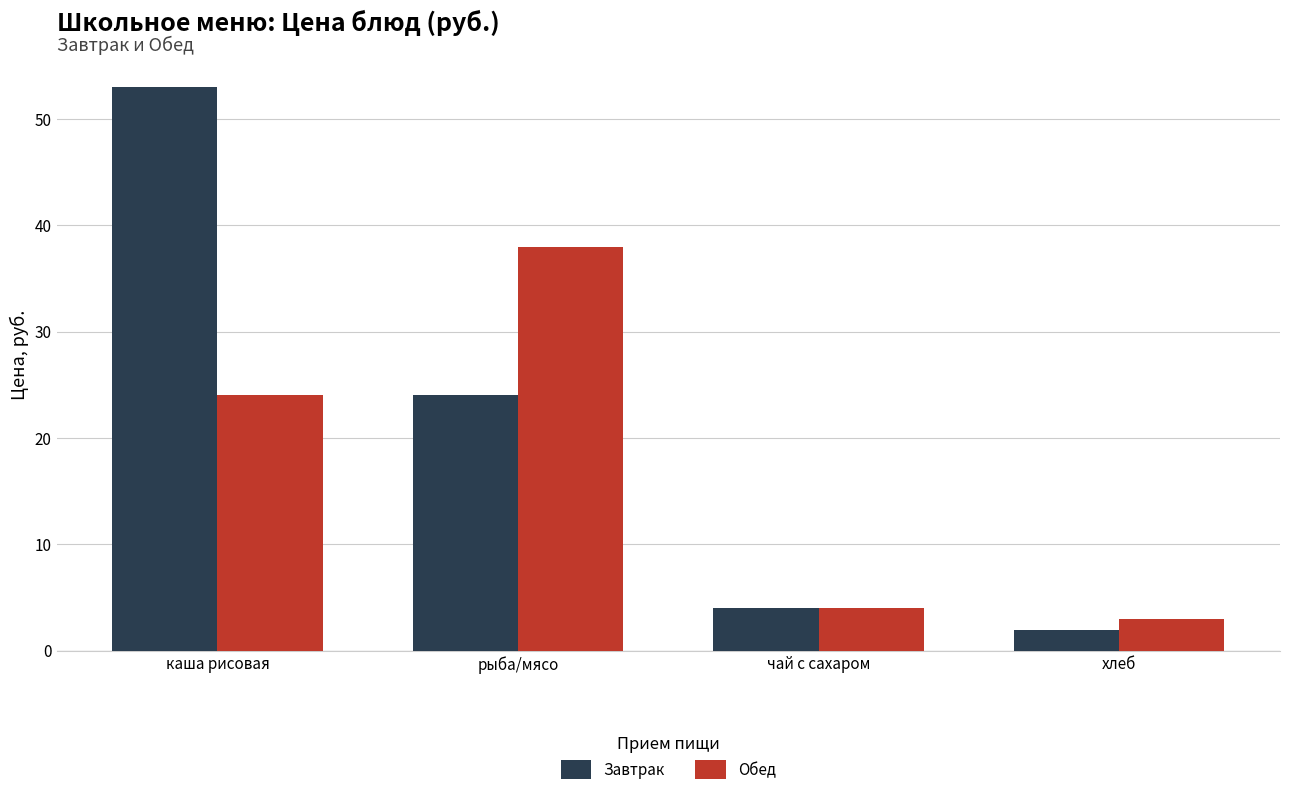

Which label corresponds to the smallest value in the chart?

хлеб